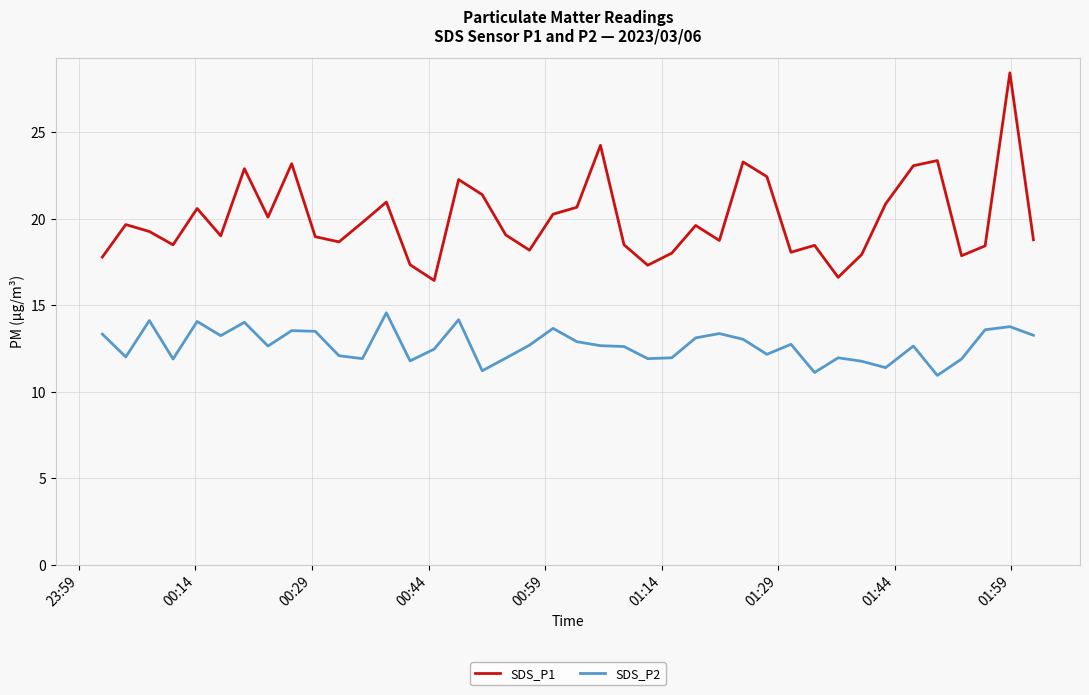

What is the maximum value shown in the chart?

28.4